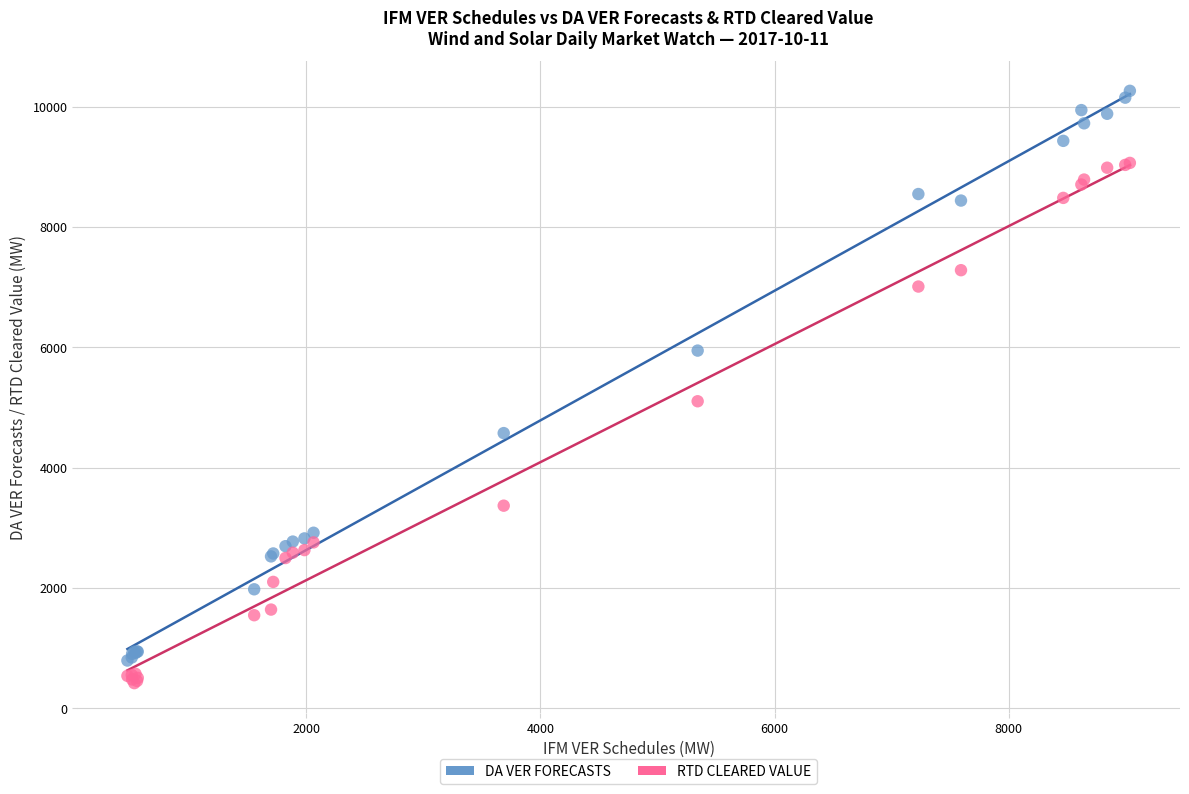

What are all the series names shown in the legend?

DA VER FORECASTS, RTD CLEARED VALUE